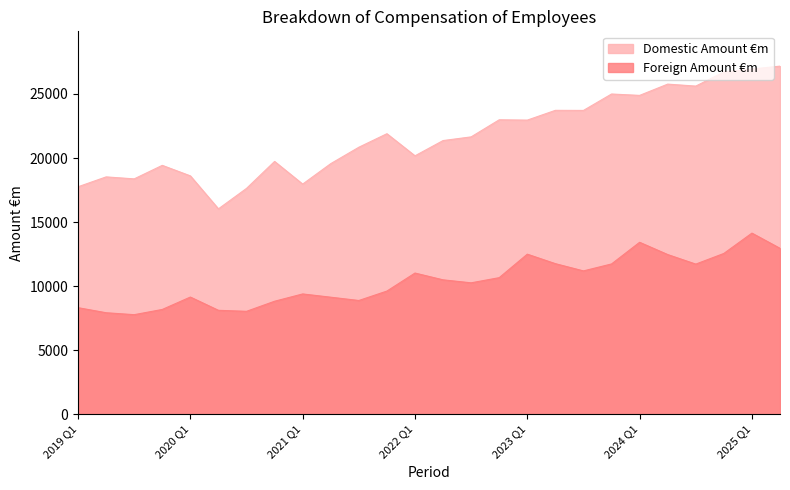

Rank the categories by Domestic Amount €m value from highest to lowest.

2025 Q2, 2025 Q1, 2024 Q4, 2024 Q2, 2024 Q3, 2023 Q4, 2024 Q1, 2023 Q2, 2023 Q3, 2022 Q4, 2023 Q1, 2021 Q4, 2022 Q3, 2022 Q2, 2021 Q3, 2022 Q1, 2020 Q4, 2021 Q2, 2019 Q4, 2020 Q1, 2019 Q2, 2019 Q3, 2021 Q1, 2019 Q1, 2020 Q3, 2020 Q2